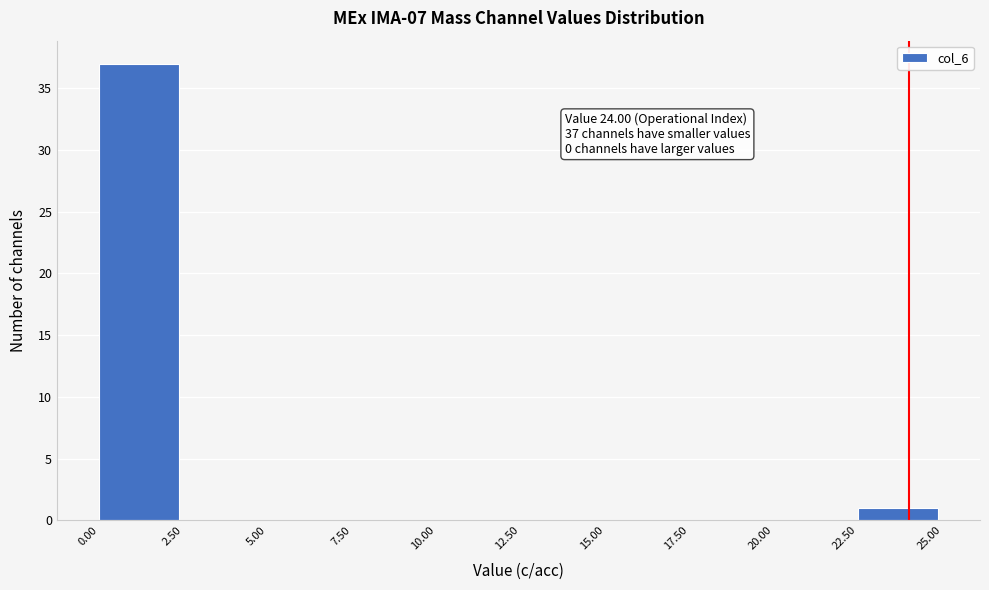

Which range on the x-axis has the tallest bar?

0.00 to 2.50